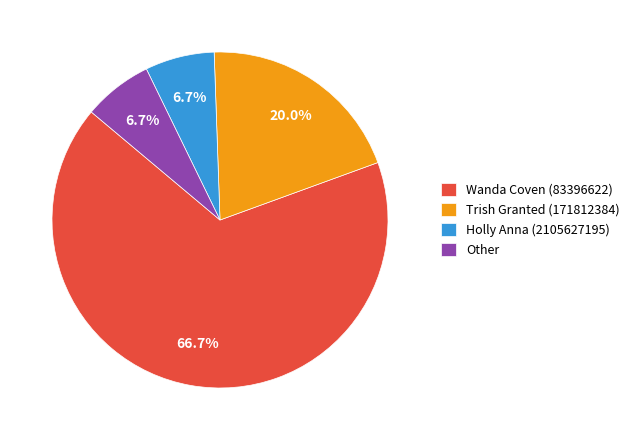

Which category accounts for the majority?

Wanda Coven (83396622)